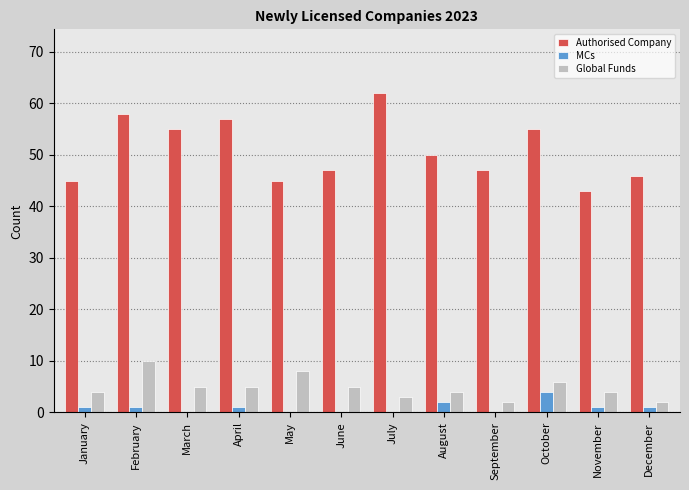

What is the sum of all Authorised Company values?

610